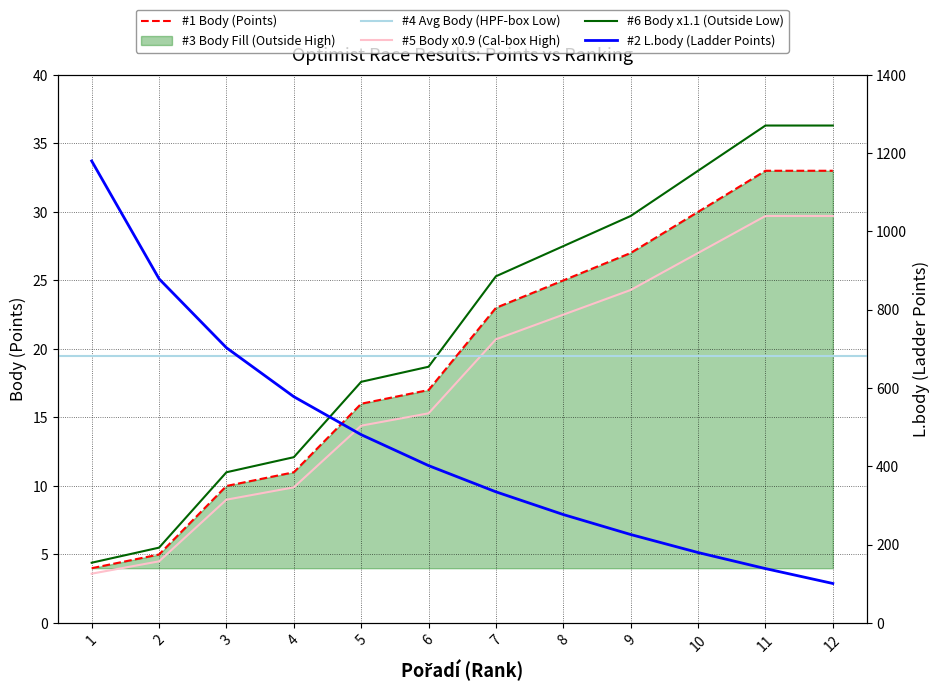

Is it true that L.body (Optimist) equals 665 at 5?

False